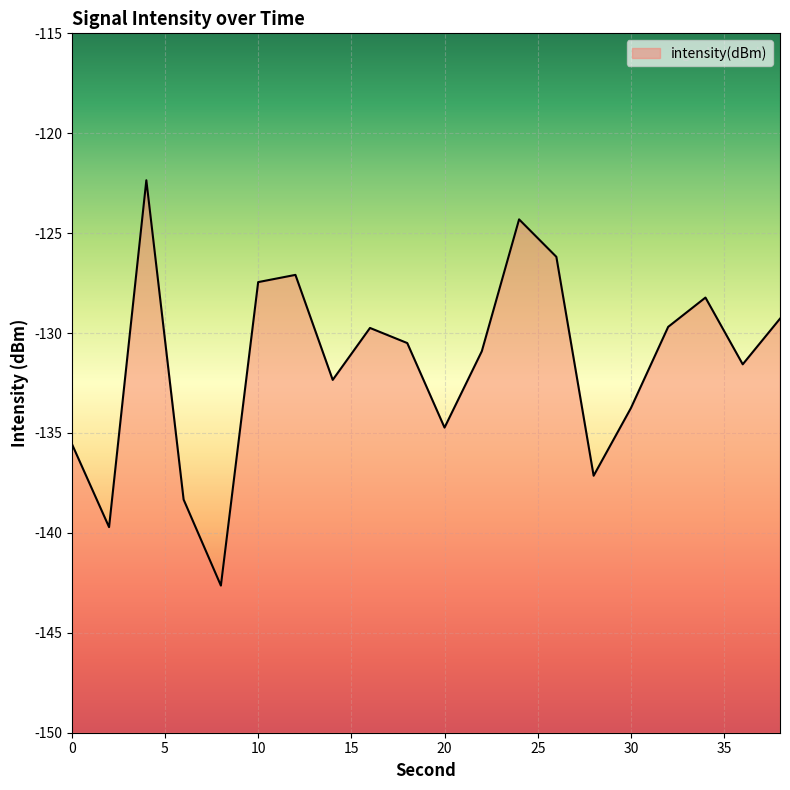

At which category does the data reach its first local valley?

2